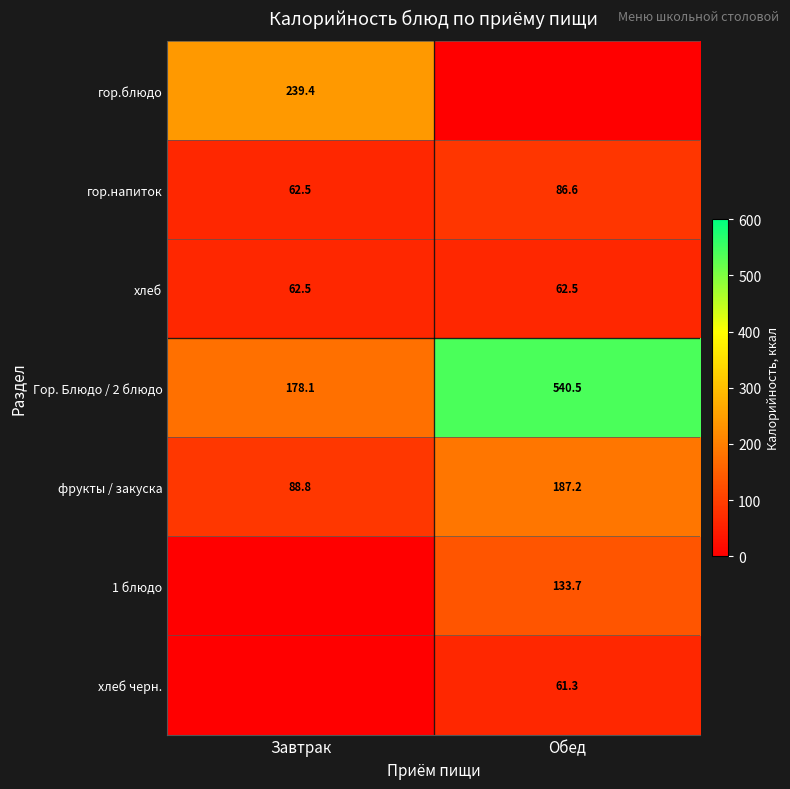

What is the highest value of the фрукты / закуска series?

187.2